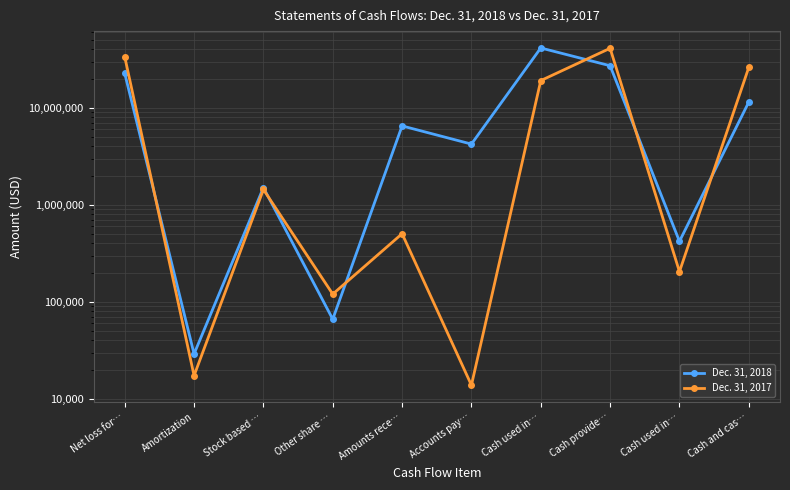

How many data points in Dec. 31, 2017 are less than 1439352?

5